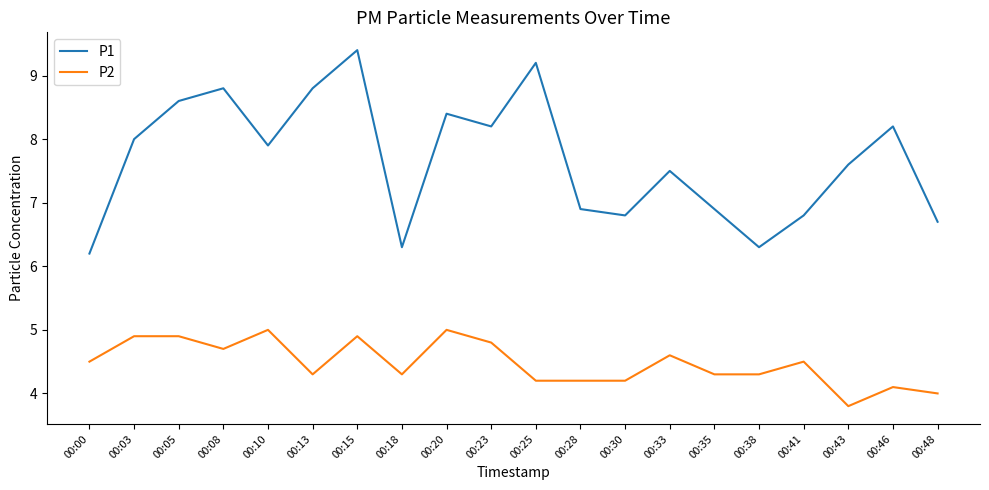

What is the lowest value of the P2 series?

3.8